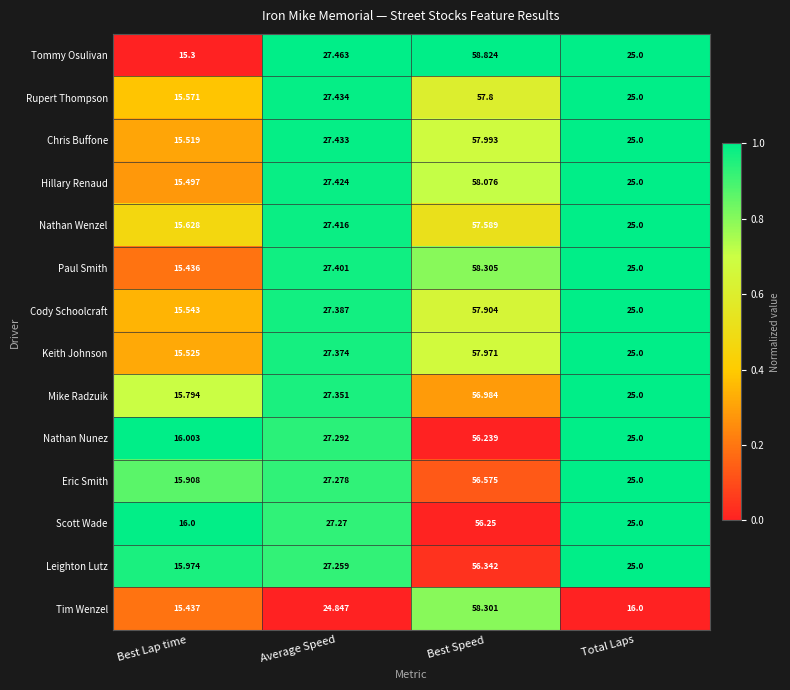

Which series has the largest range (max minus min)?

Tommy Osulivan